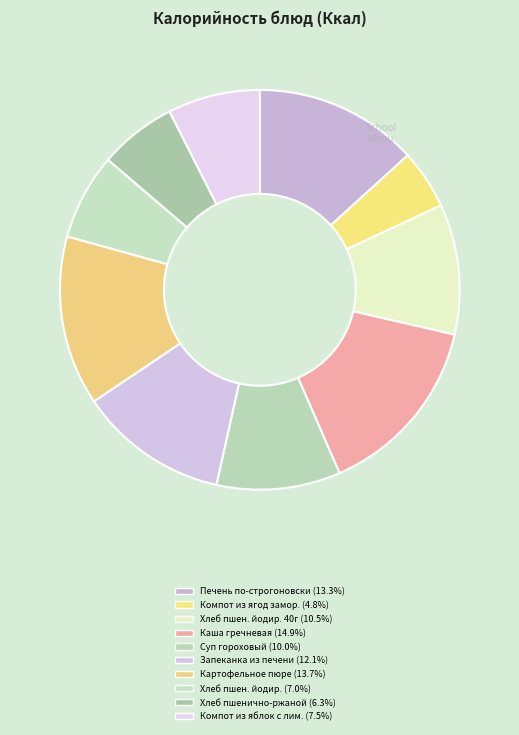

Count the number of slices in the pie.

10